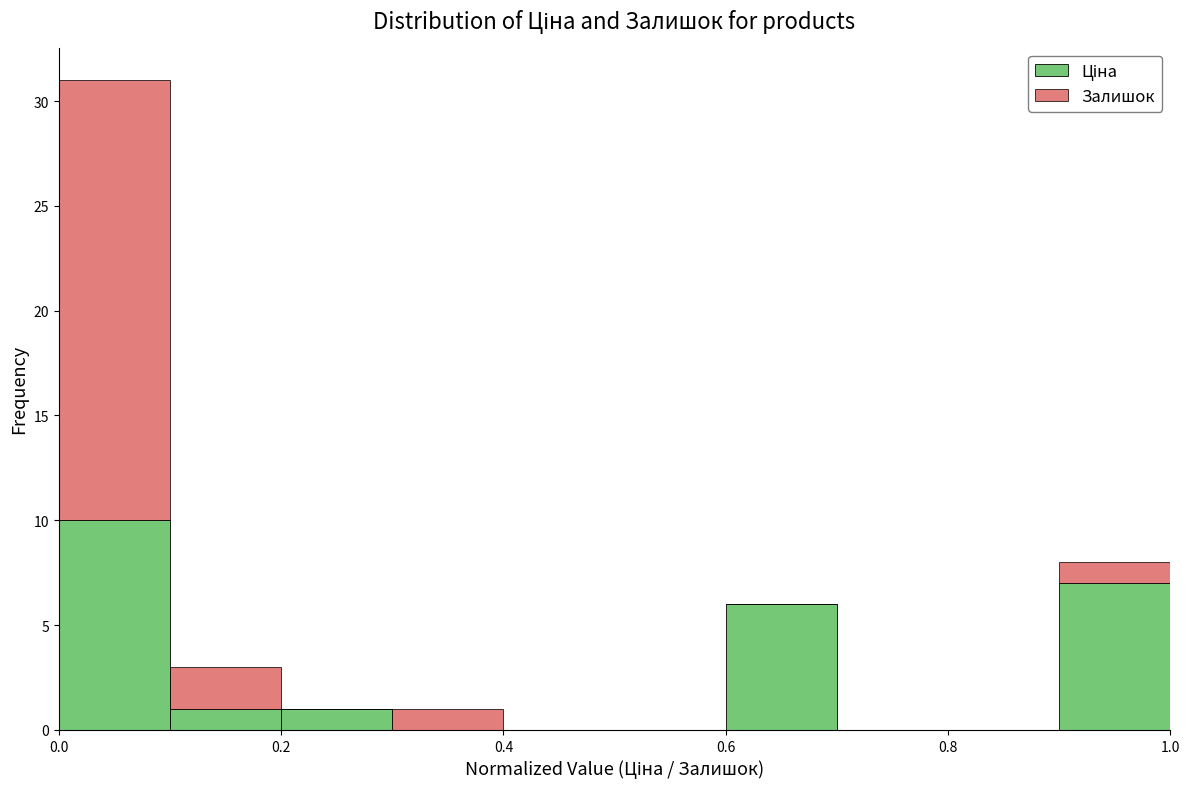

Reading left to right, transcribe this chart: for each stacked bar, give the range it covers on the x-axis and its total height. The values are not printed on the chart, so give them approximately, as read against the axis.

0.0 to 0.1: 31
0.1 to 0.2: 3
0.2 to 0.3: 1
0.3 to 0.4: 1
0.4 to 0.5: 0
0.5 to 0.6: 0
0.6 to 0.7: 6
0.7 to 0.8: 0
0.8 to 0.9: 0
0.9 to 1.0: 8